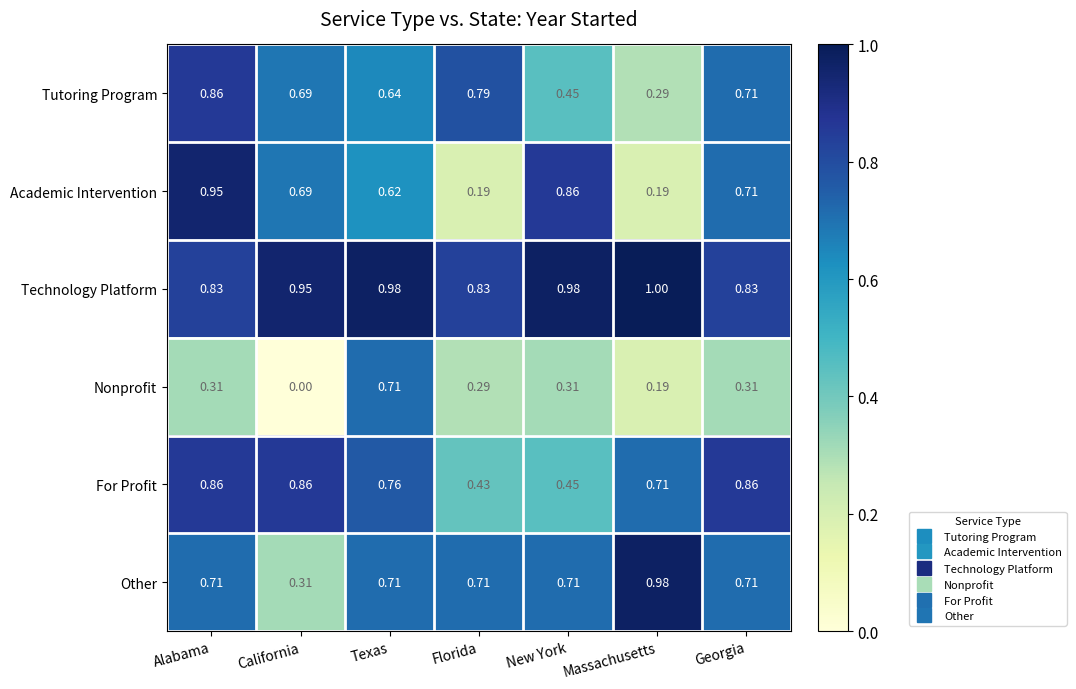

Which series has the largest total across all categories?

Technology Platform